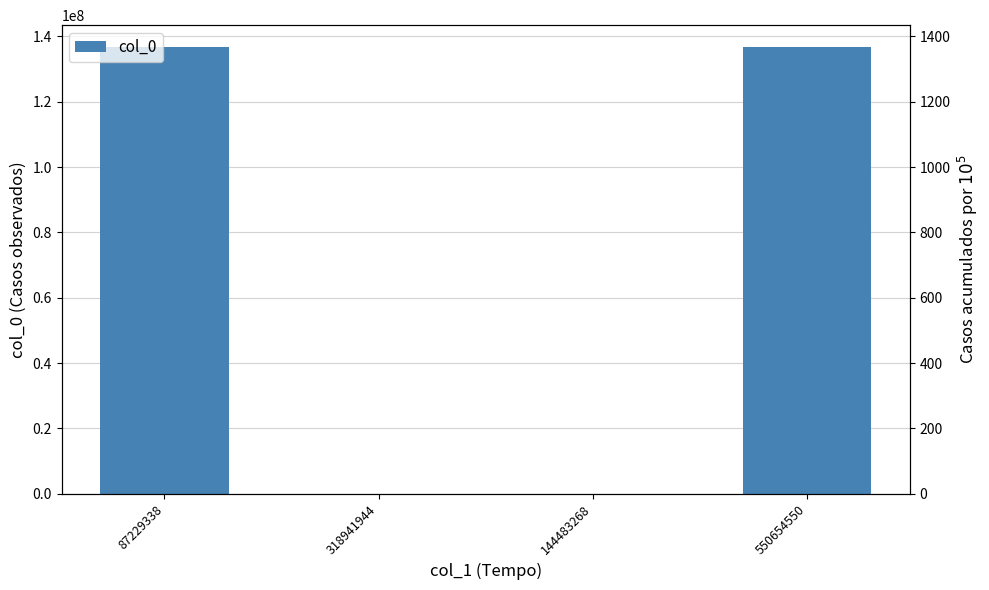

What is the difference between the values at 144483268 and 87229338?

136627825